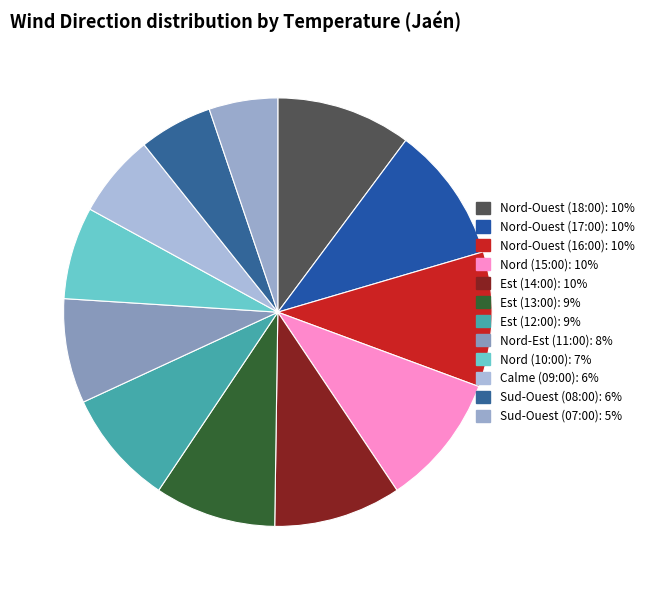

To the nearest percent, what is the combined percentage of Calme (09:00) and Nord-Ouest (16:00)?

16%